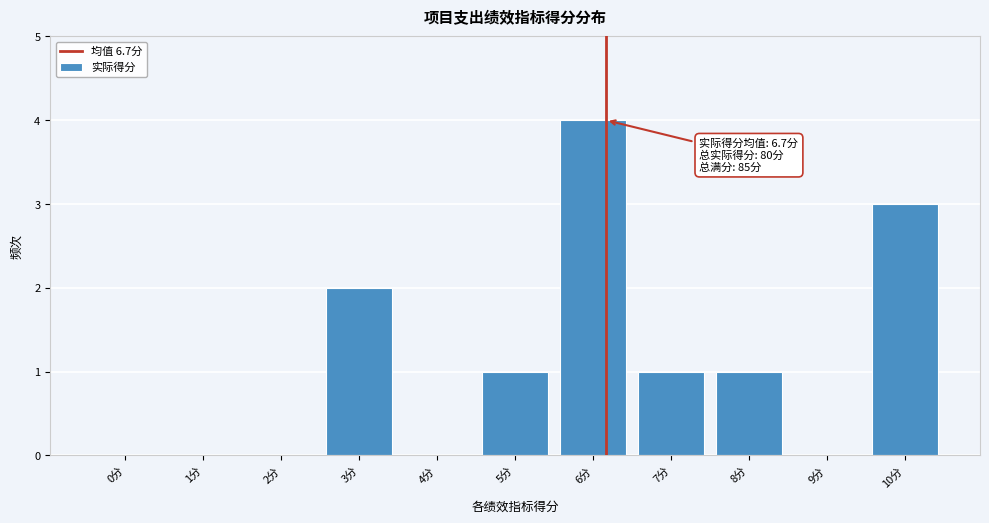

Reading left to right, list all the values displayed in this chart.

0分=0	1分=0	2分=0	3分=2	4分=0	5分=1	6分=4	7分=1	8分=1	9分=0	10分=3